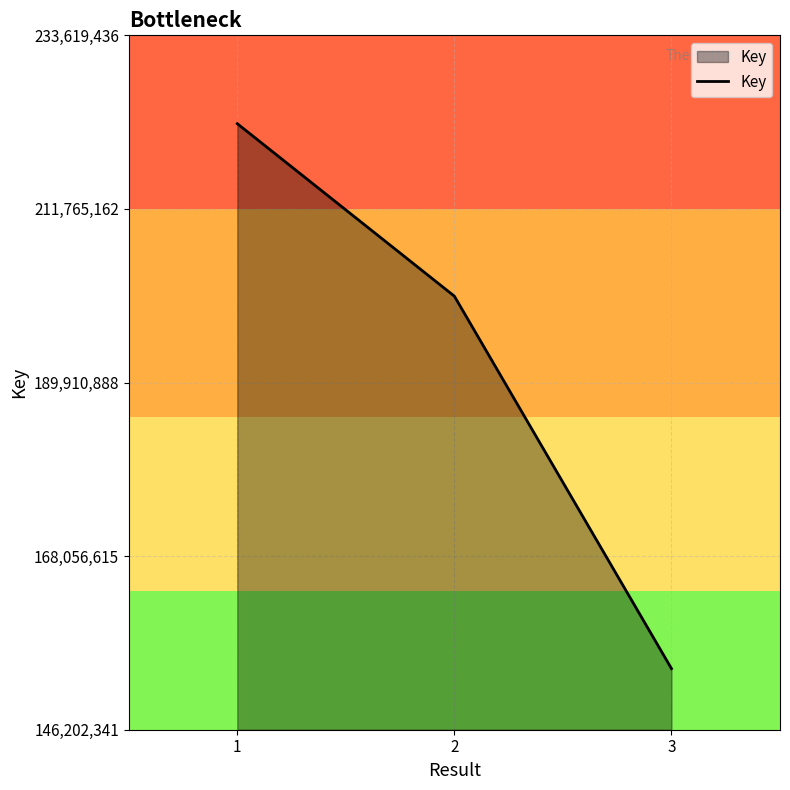

The value at 1 is 222494701. True or false?

True